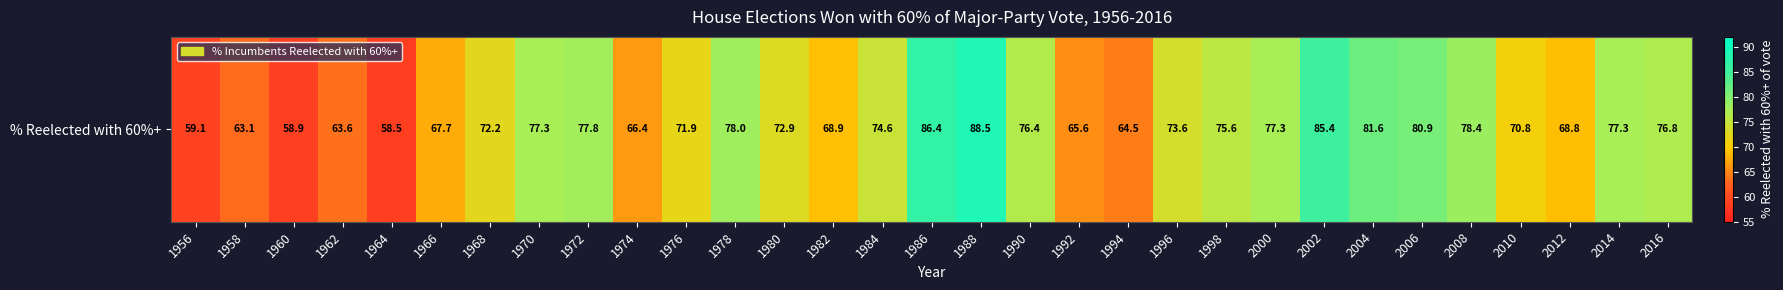

Reading left to right, transcribe all the data shown in this chart.

1956=59.1	1958=63.1	1960=58.9	1962=63.6	1964=58.5	1966=67.7	1968=72.2	1970=77.3	1972=77.8	1974=66.4	1976=71.9	1978=78.0	1980=72.9	1982=68.9	1984=74.6	1986=86.4	1988=88.5	1990=76.4	1992=65.6	1994=64.5	1996=73.6	1998=75.6	2000=77.3	2002=85.4	2004=81.6	2006=80.9	2008=78.4	2010=70.8	2012=68.8	2014=77.3	2016=76.8